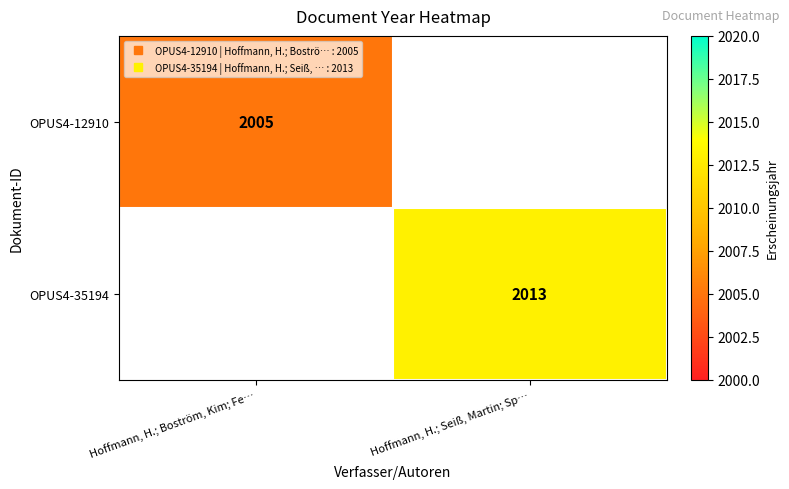

At Hoffmann, H.; Seiß, Martin; Sp…, list the series in order from largest to smallest.

OPUS4-12910, OPUS4-35194